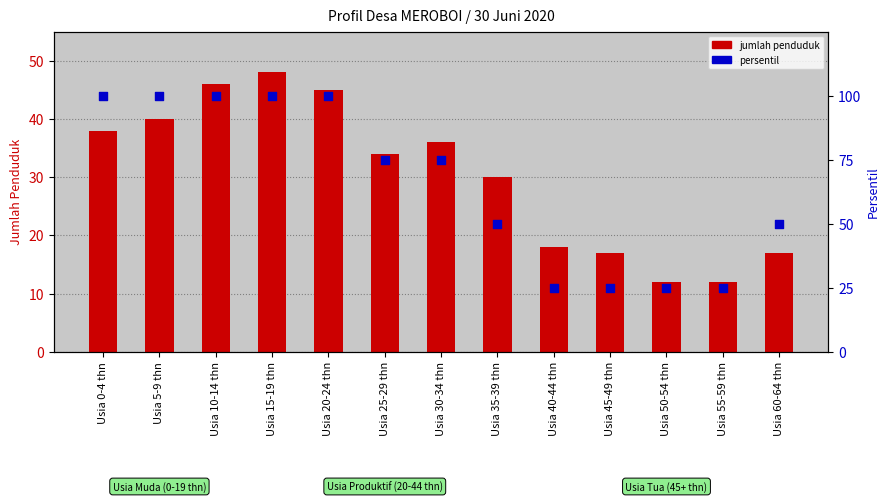

What are all the series names shown in the legend?

jumlah penduduk, persentil